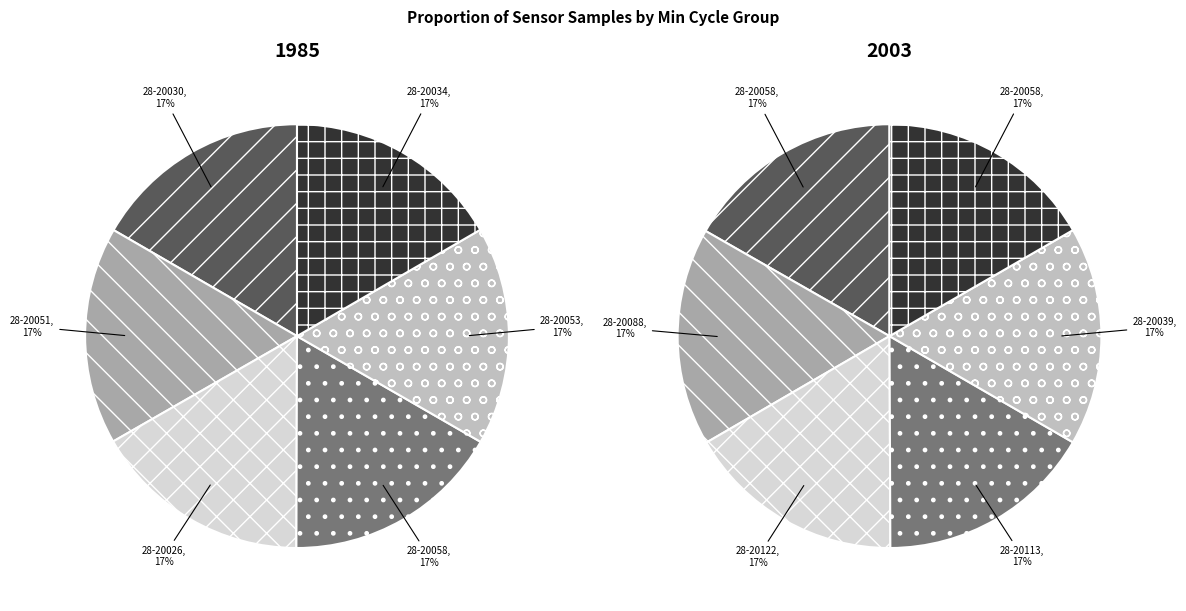

What is the change in value from 28-20122 to 28-20039?

+3655